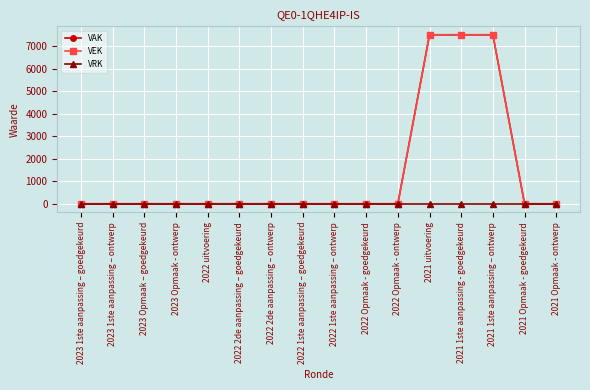

True or false: VRK and VAK intersect in this chart.

False